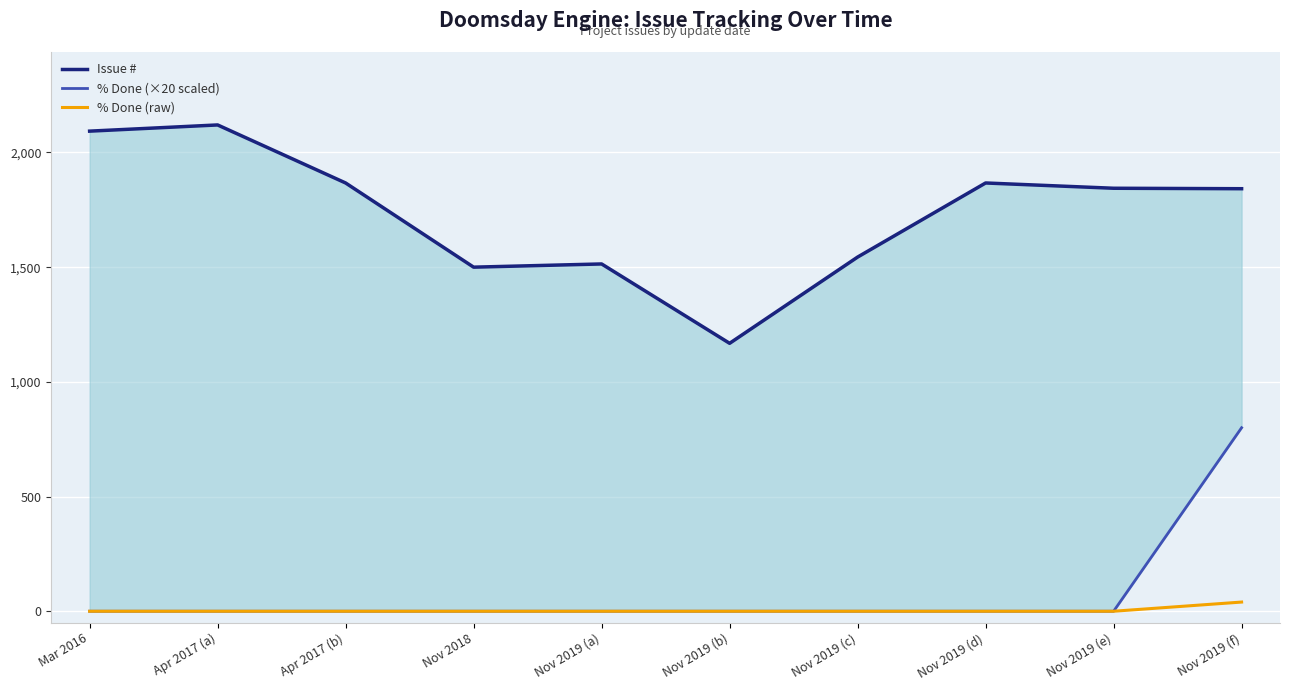

Is the value of % Done (raw) at Nov 2018 greater than the value of Issue # at Nov 2019 (f)?

No